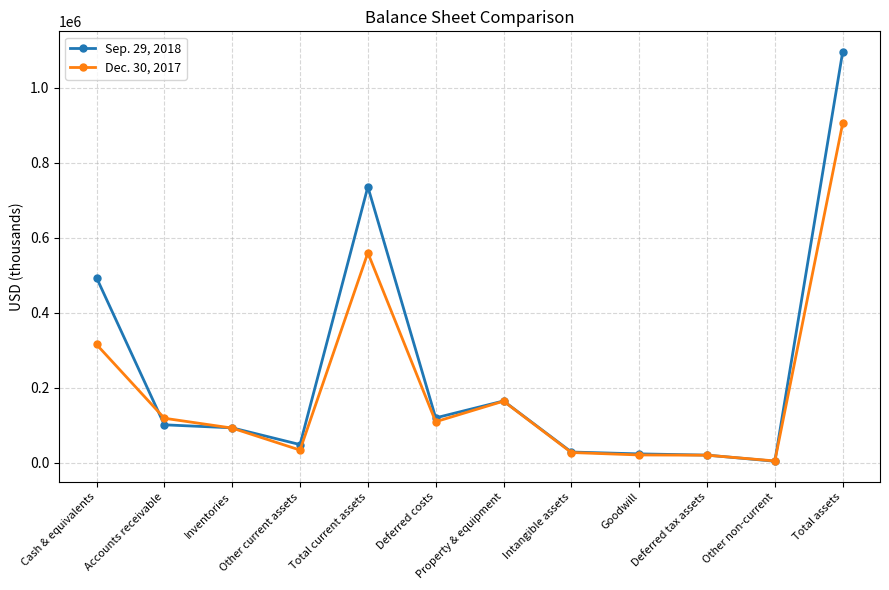

Between Total current assets and Total assets, which series saw the biggest shift?

Sep. 29, 2018